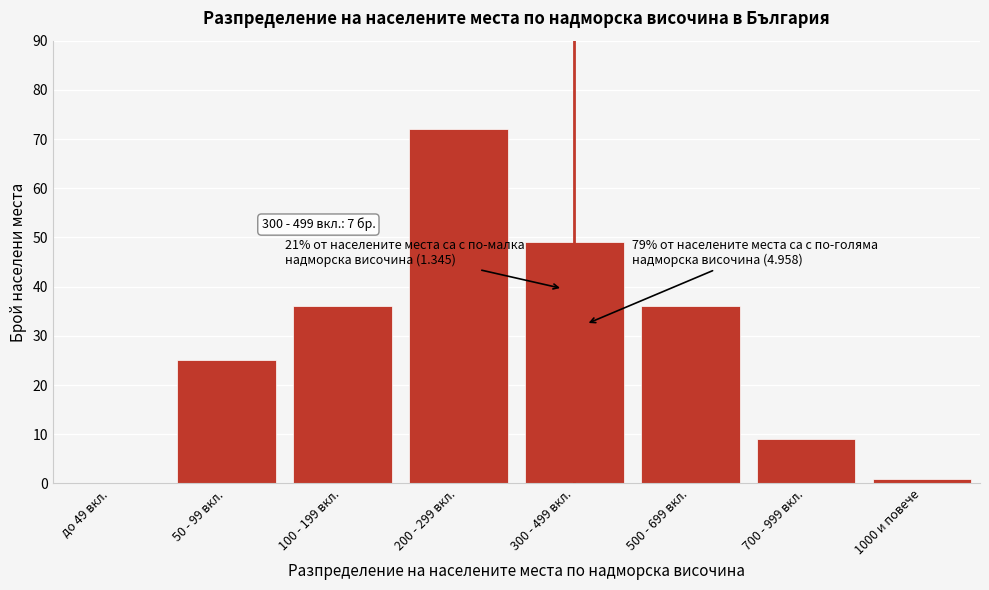

Reading left to right, what are all the values shown in this chart?

до 49 вкл.=0	50 - 99 вкл.=25	100 - 199 вкл.=36	200 - 299 вкл.=72	300 - 499 вкл.=49	500 - 699 вкл.=36	700 - 999 вкл.=9	1000 и повече=1